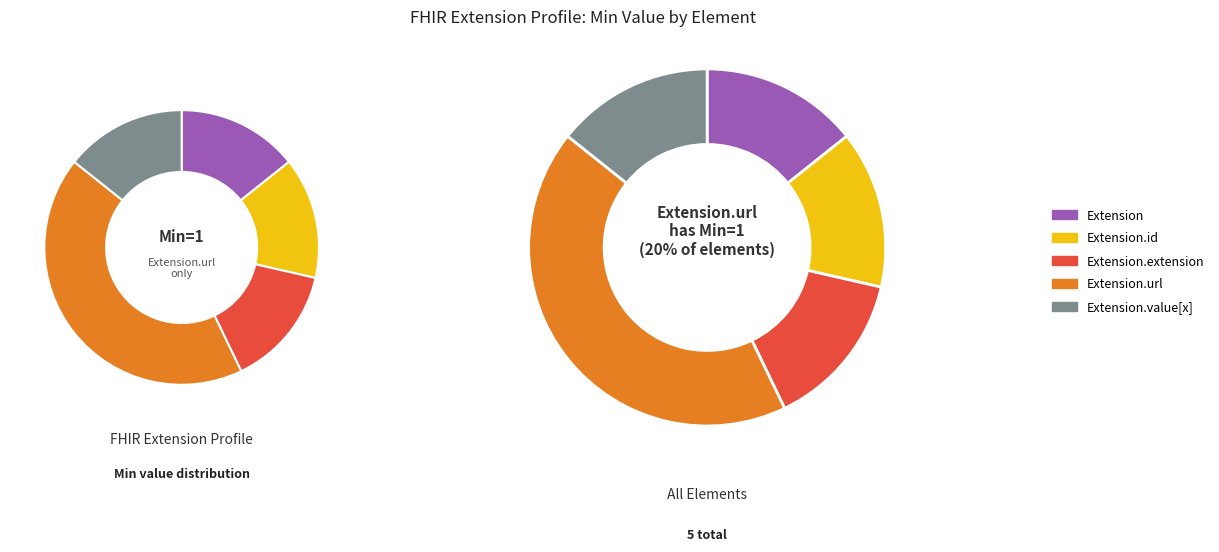

How many segments does this pie chart have?

5